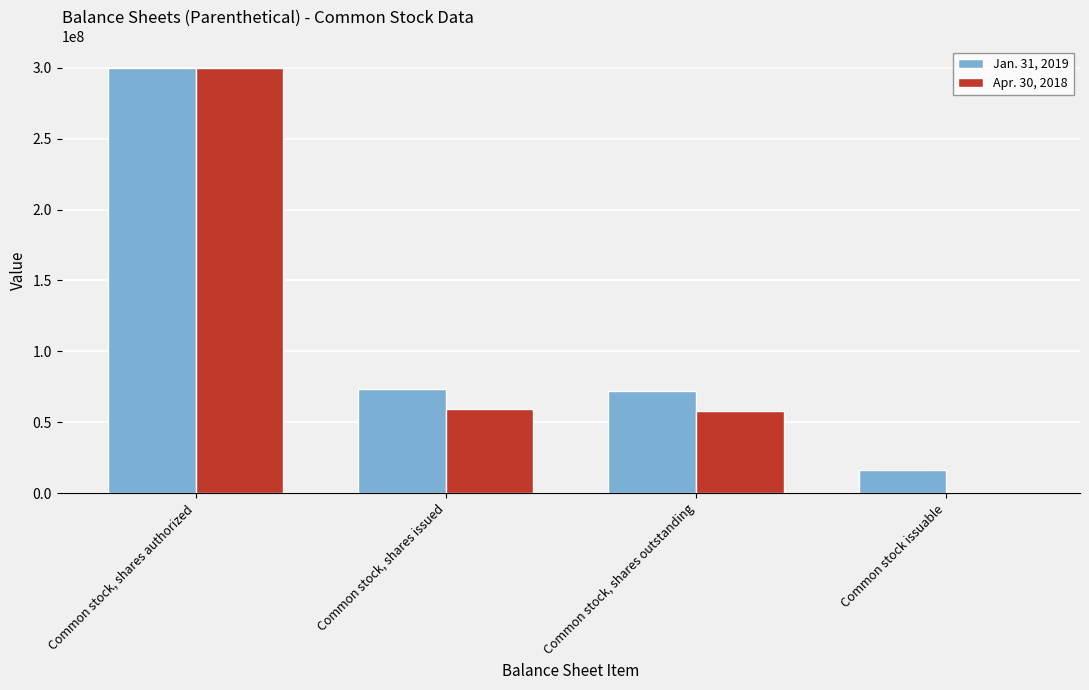

What is the approximate value of Jan. 31, 2019 at Common stock, shares authorized, to the nearest 50?

300000000